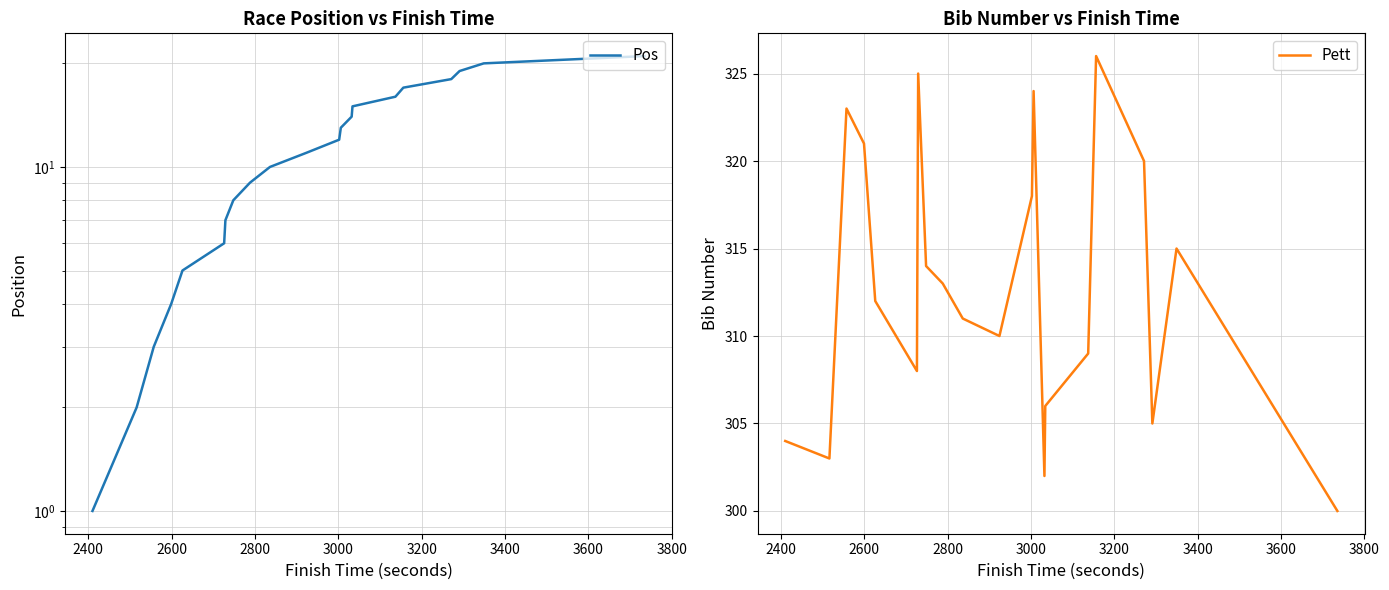

Reading right to left, transcribe all the data shown in this chart.

Pos: 21	20	19	18	17	16	15	14	13	12	11	10	9	8	7	6	5	4	3	2	1
Pett: 300	315	305	320	326	309	306	302	324	318	310	311	313	314	325	308	312	321	323	303	304